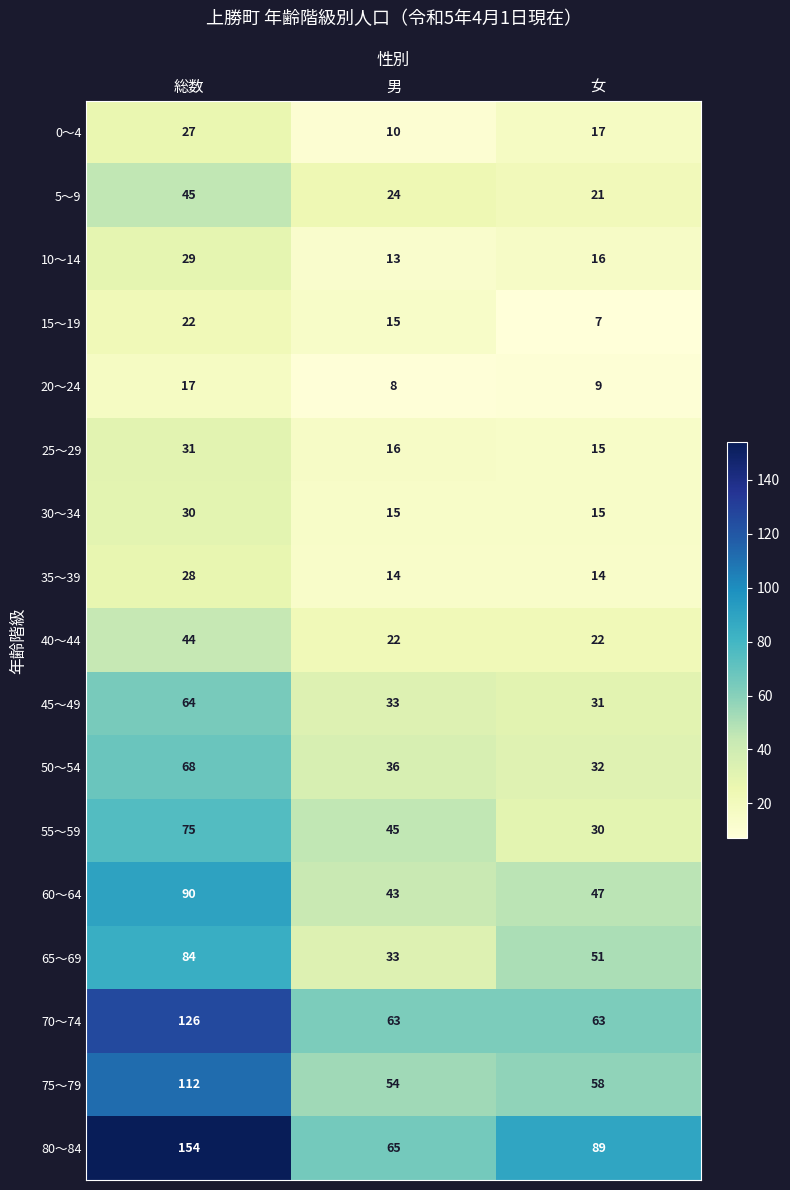

Between 総数 and 男, which series saw the biggest shift?

80～84